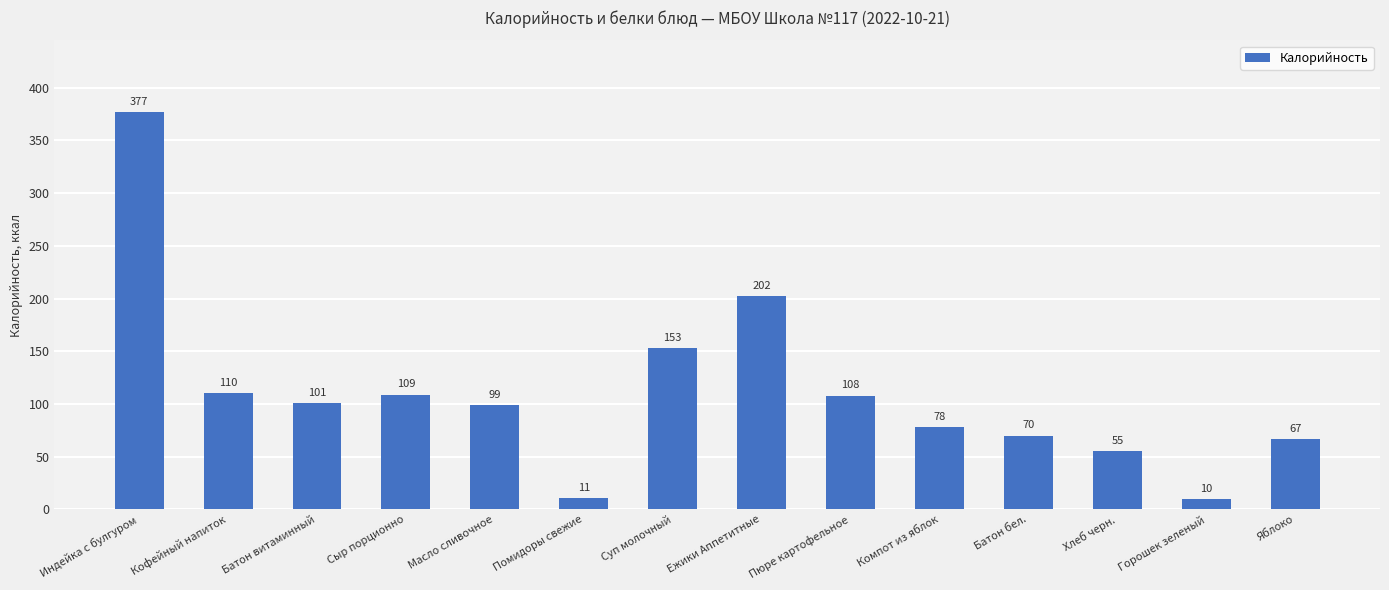

Approximately how many times larger is the value at Сыр порционно compared to Ежики Аппетитные?

0.5